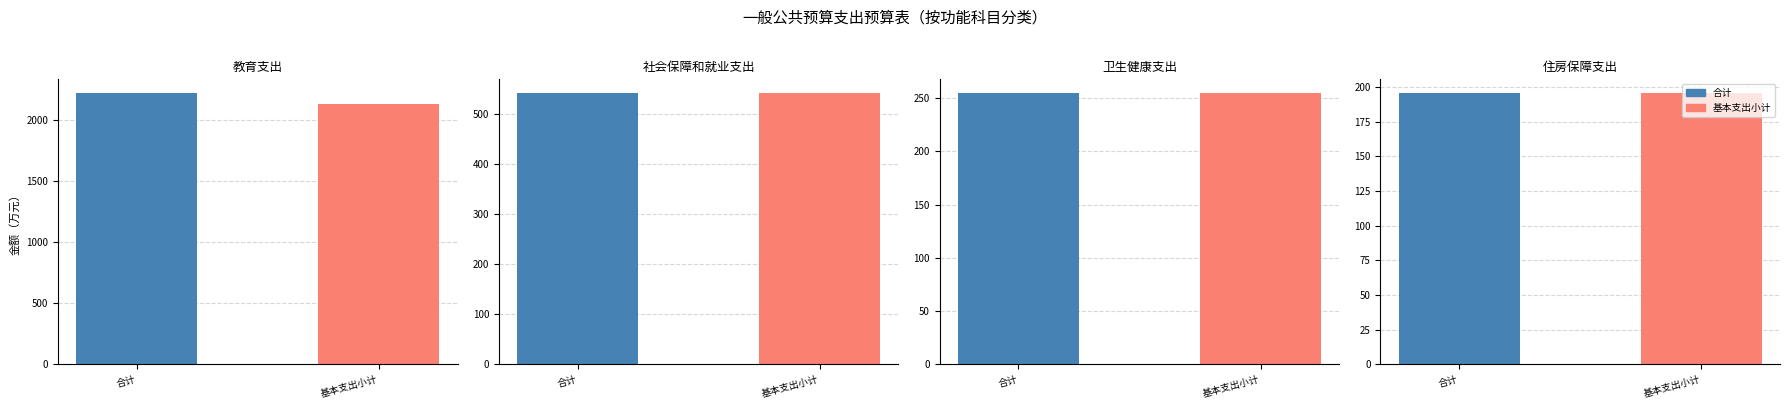

What position from the right is 卫生健康支出?

2